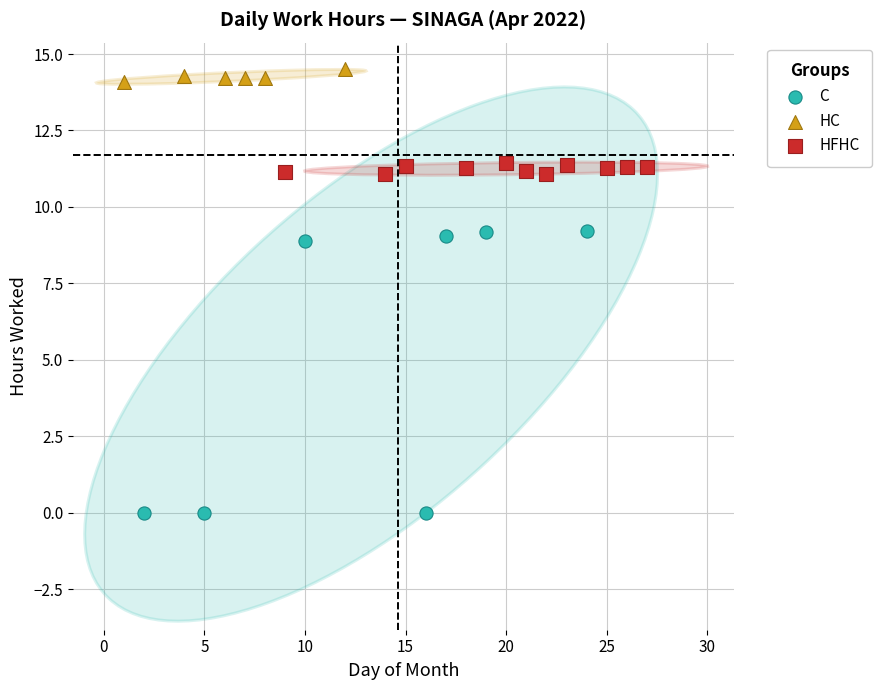

Which series contains the highest Y value?

HC